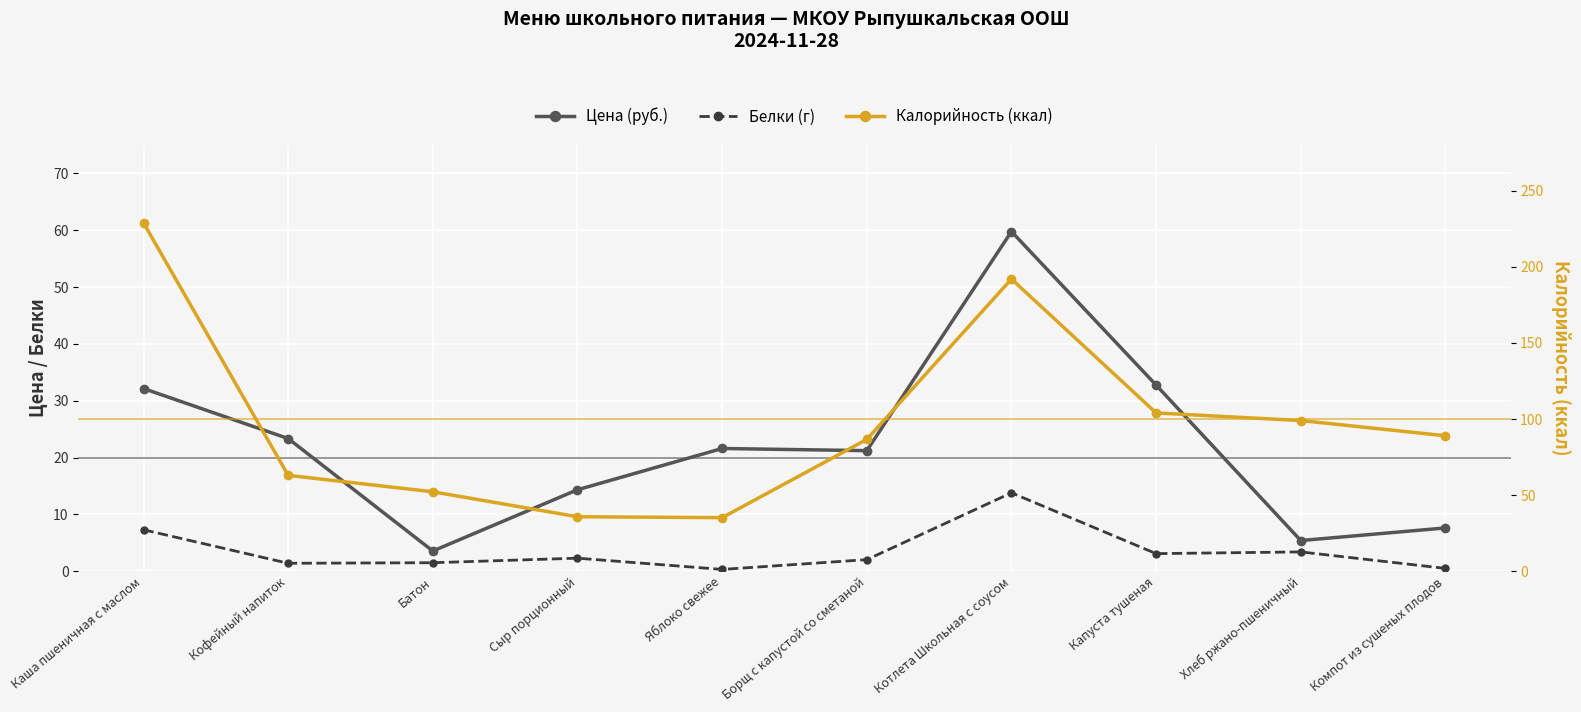

Is it true that Калорийность (ккал) equals 42.9 at Кофейный напиток?

False